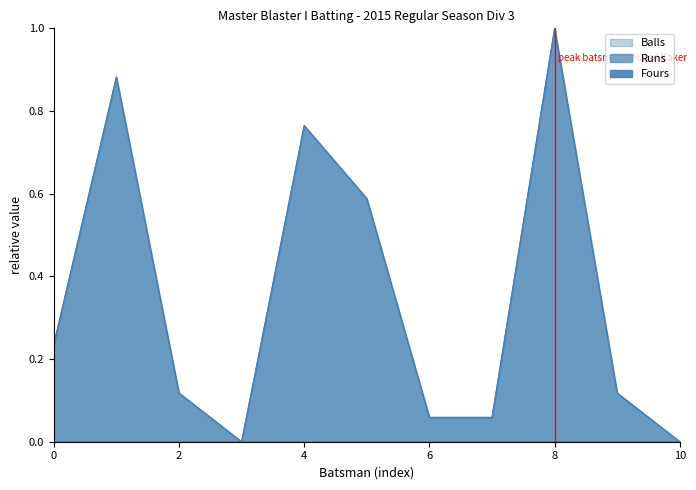

How many categories are shown in the chart?

11